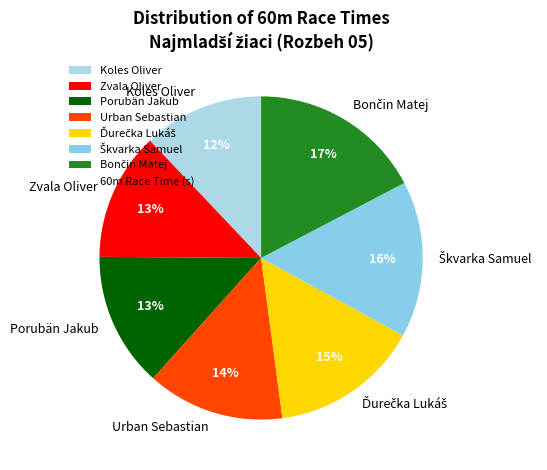

What is the ratio of the value at Koles Oliver to the value at Zvala Oliver?

0.9